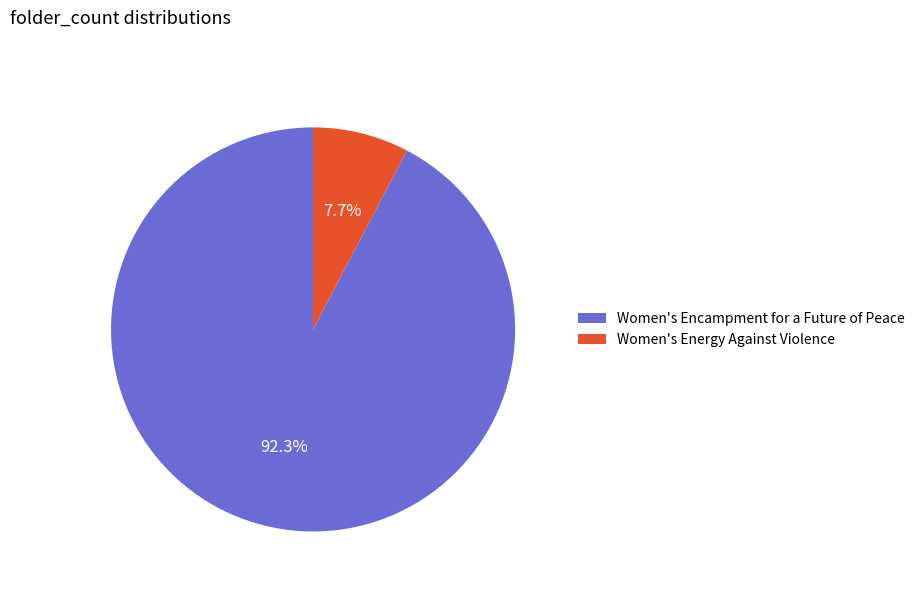

What is the largest slice in the pie chart?

Women's Encampment for a Future of Peace